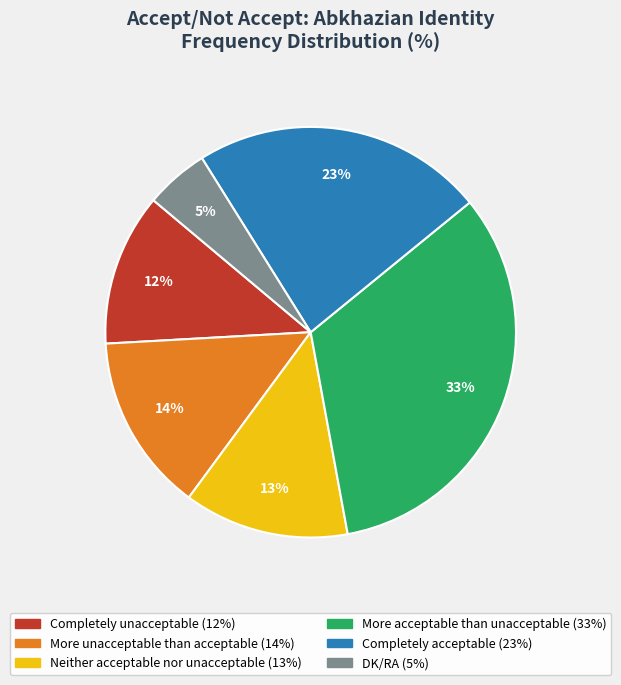

Is there a majority slice in this chart?

No